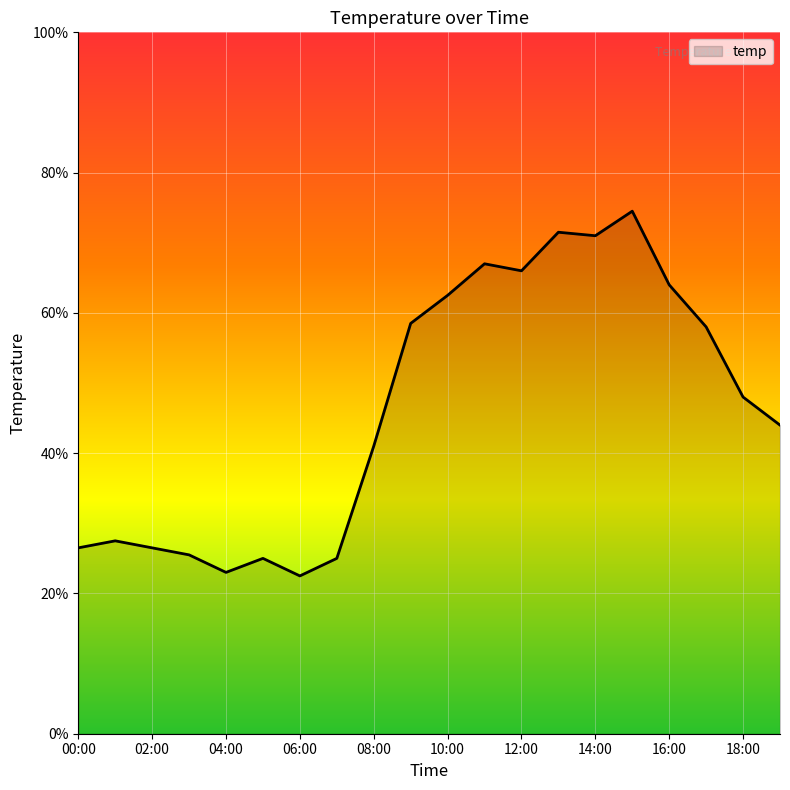

Is this an area chart (filled region under the line)?

Yes